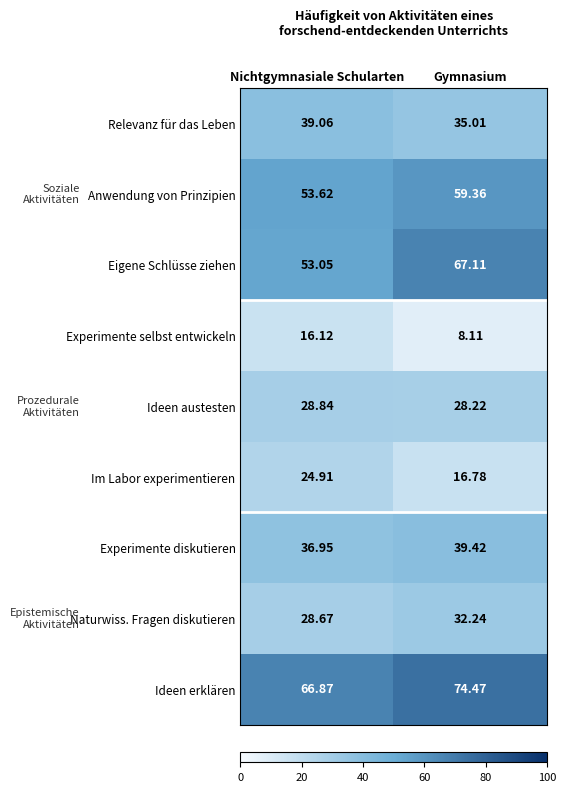

What is the total value across all series at Nichtgymnasiale Schularten?

348.1